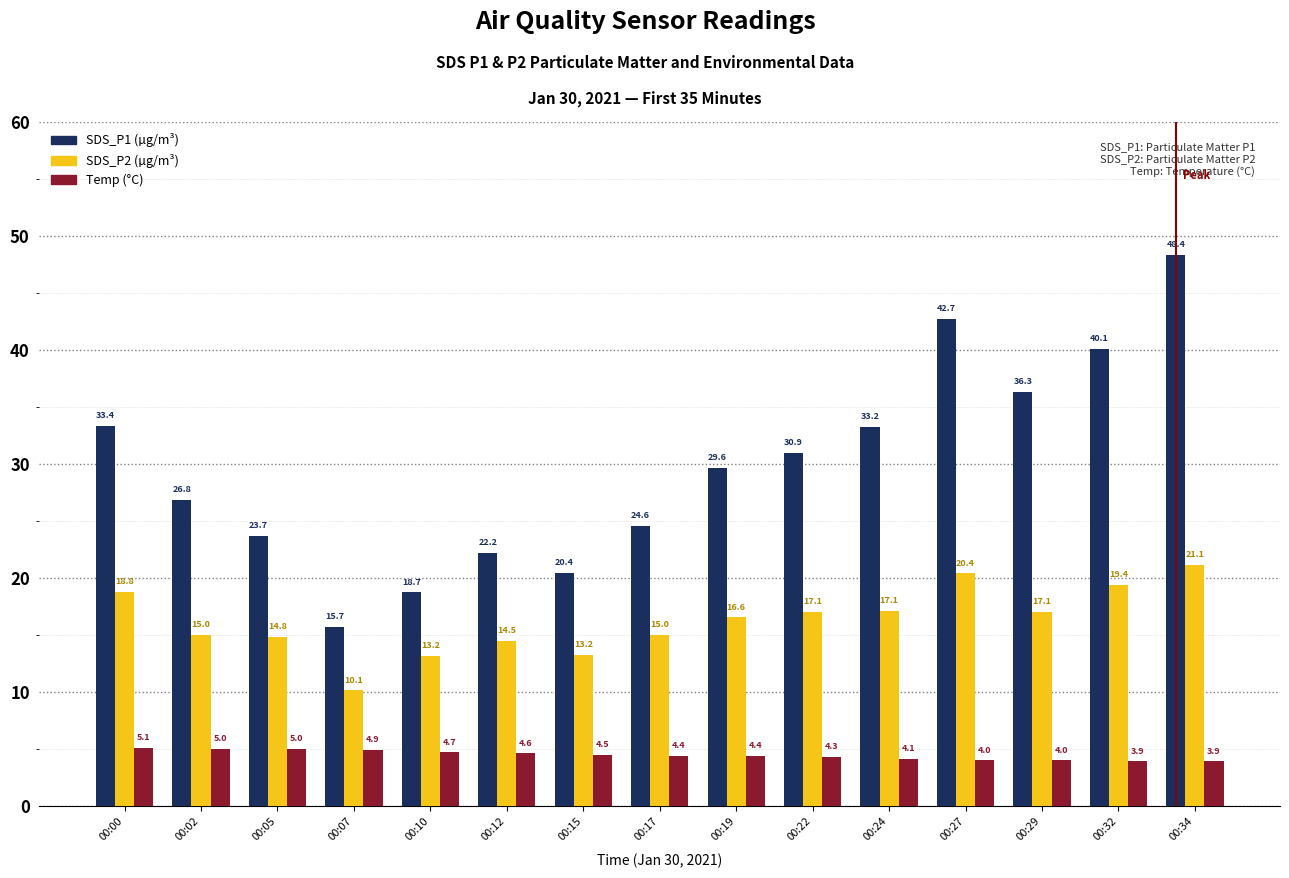

Which category has the highest value across all series?

00:34